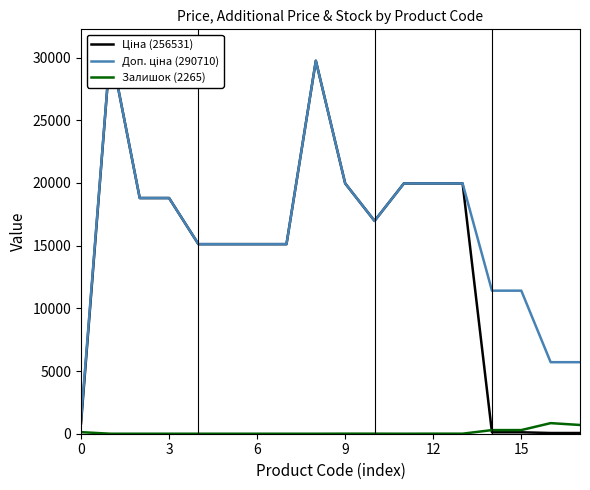

The value of Ціна (256531) at 14 is 114.1. True or false?

True